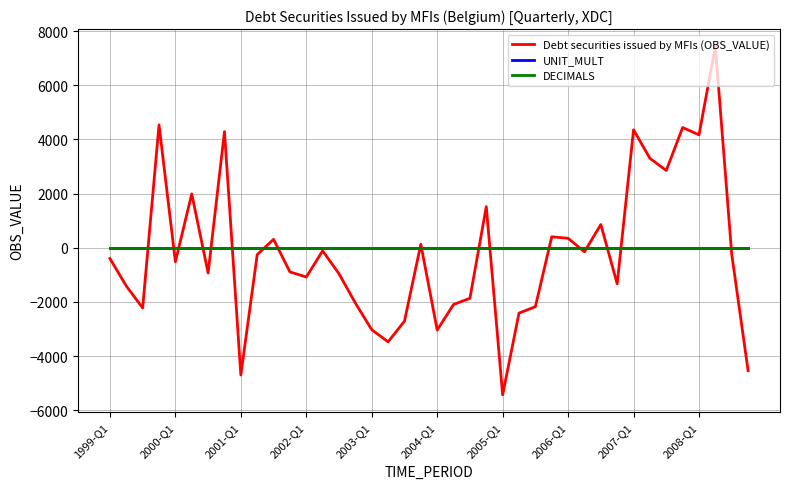

Which series has the largest range (max minus min)?

Debt securities issued by MFIs (OBS_VALUE)